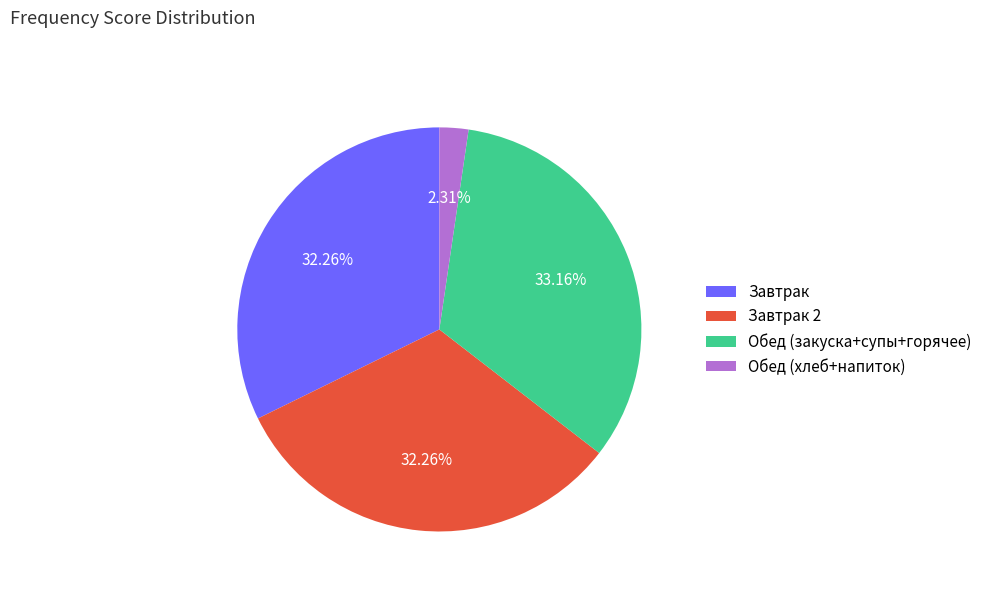

Between Завтрак 2 and Обед (хлеб+напиток), which is larger?

Завтрак 2